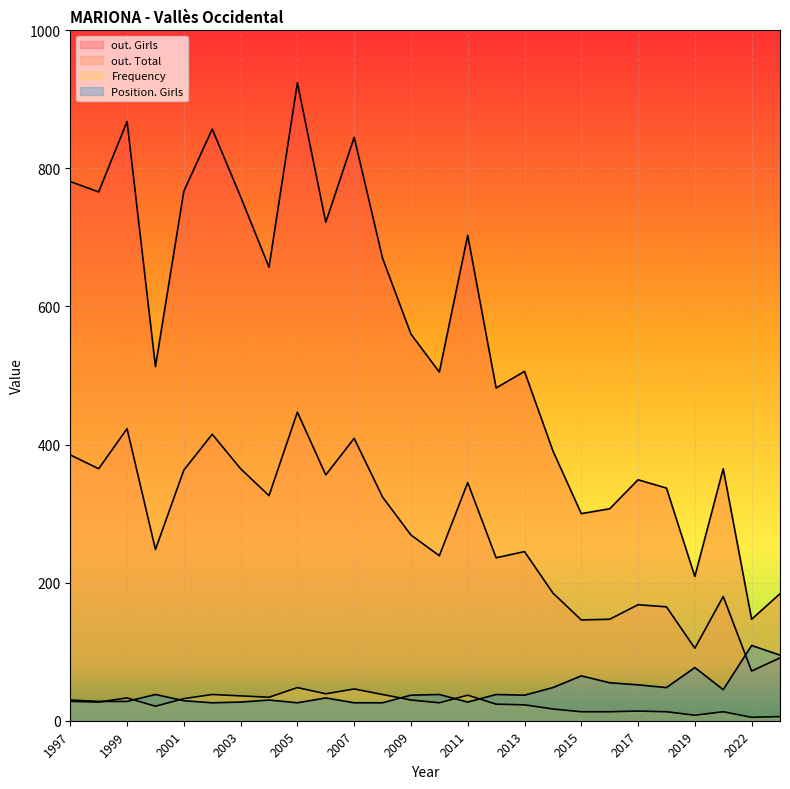

Is it true that out. Girls equals 374 at 2006?

False